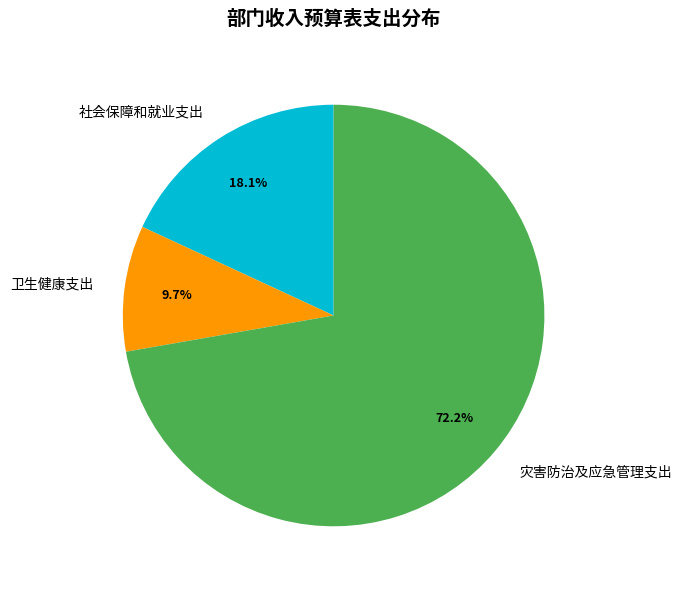

Rank the categories by value from lowest to highest.

卫生健康支出, 社会保障和就业支出, 灾害防治及应急管理支出